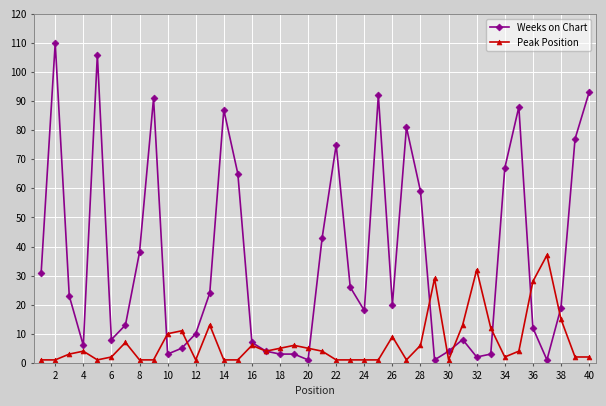

What is the value of the Weeks on Chart point at the 35th from the left?

88